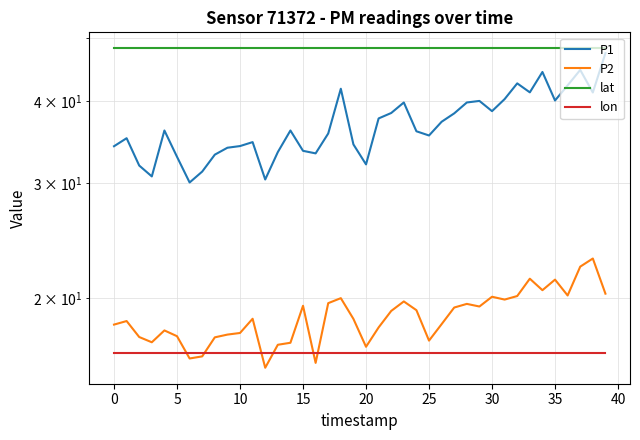

Which series changed the most between 10 and 17?

P1